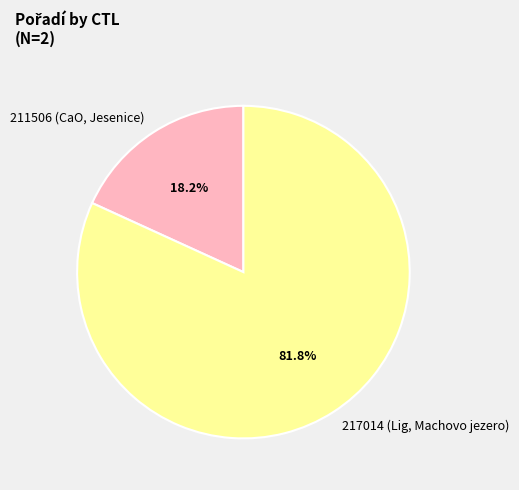

Combined, what portion of the pie is 211506 and 217014?

100.0%